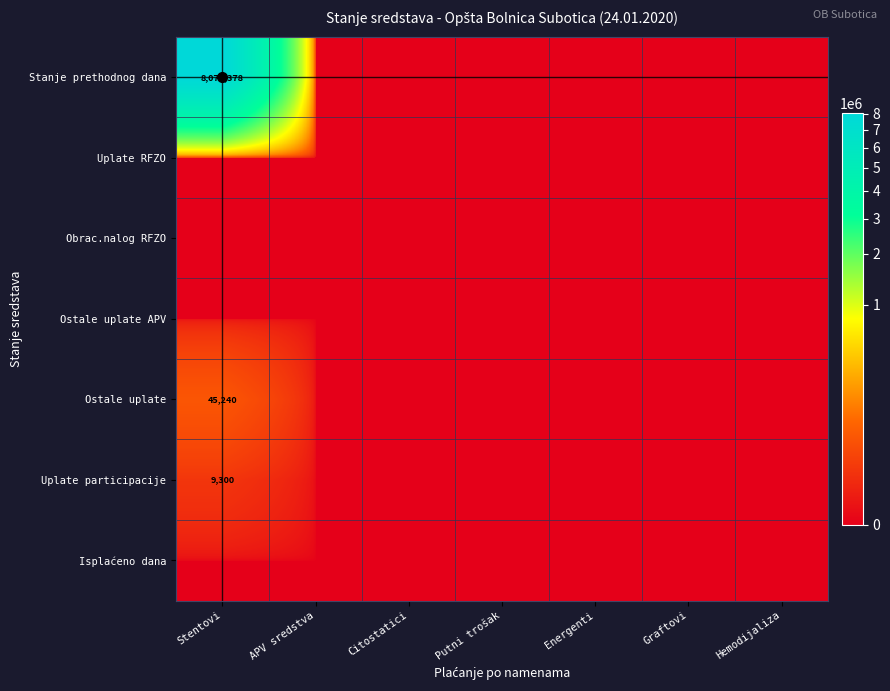

The value of Ostale uplate at APV sredstva is -19676.9. True or false?

False